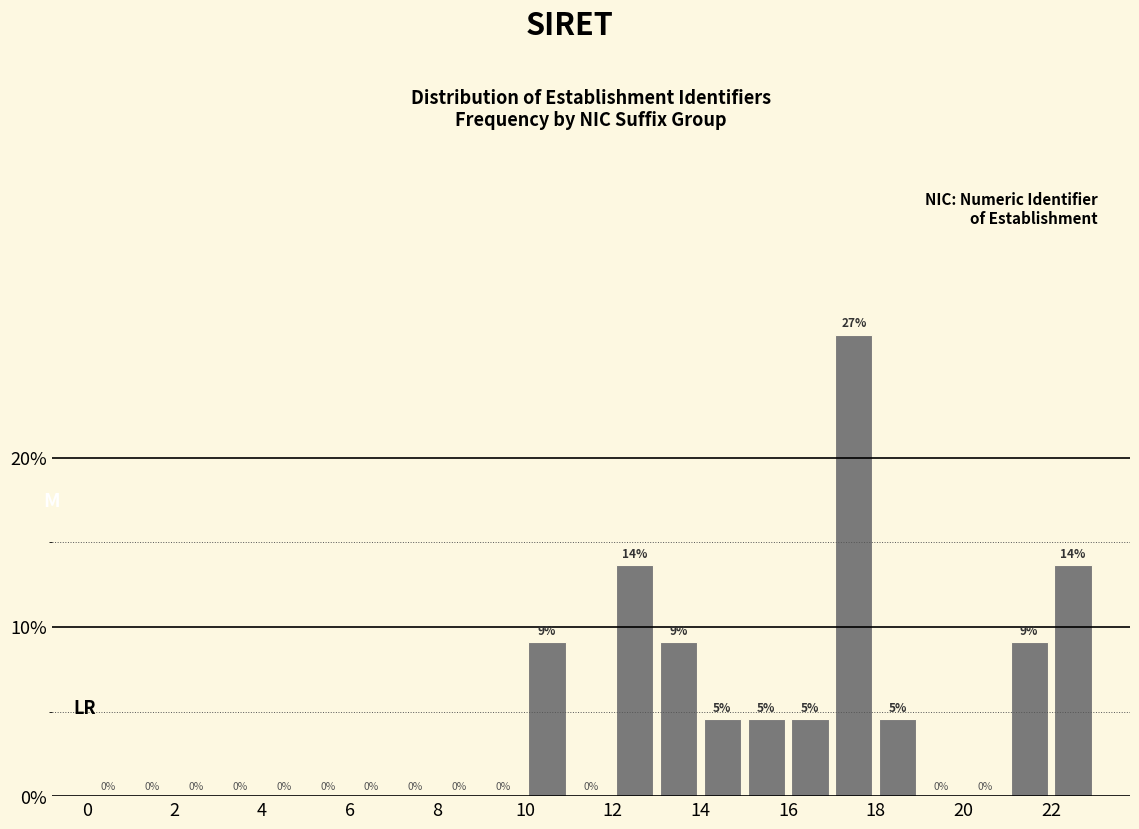

Over which range of the x-axis is the bar tallest?

17 to 18